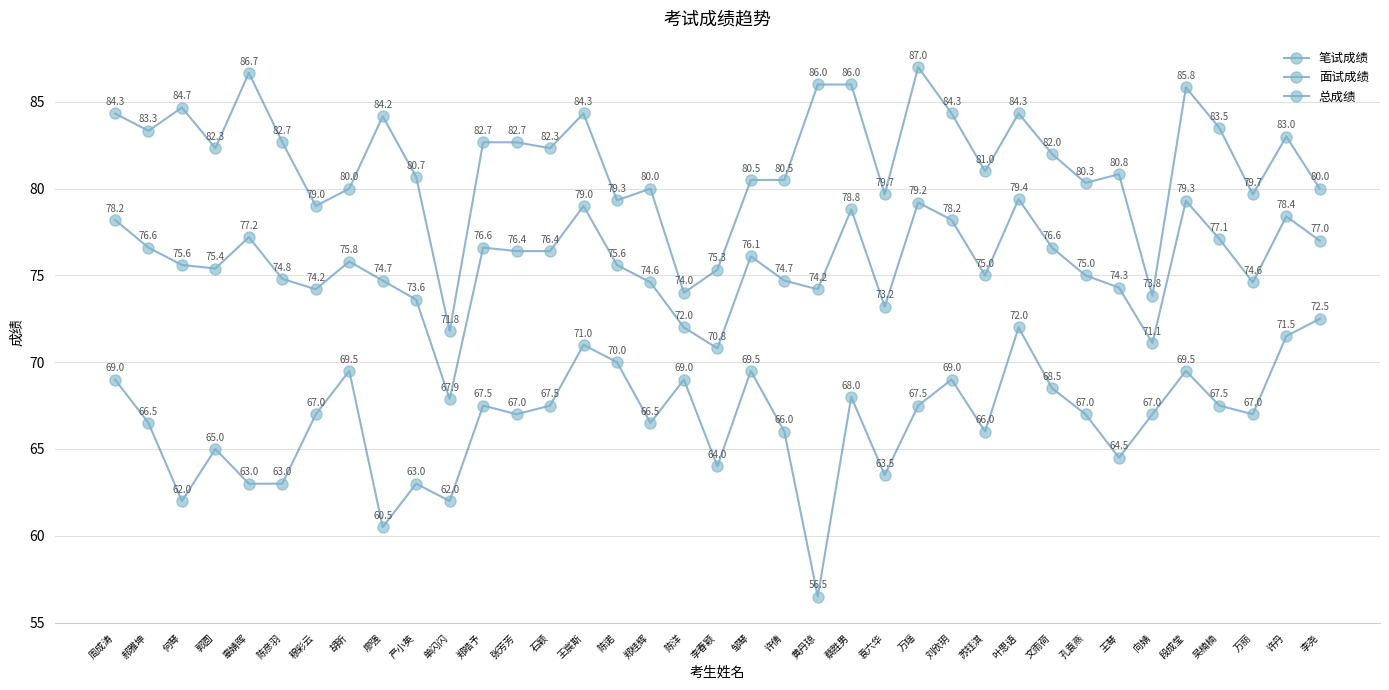

What is the total value across all series at 张芳芳?

226.1